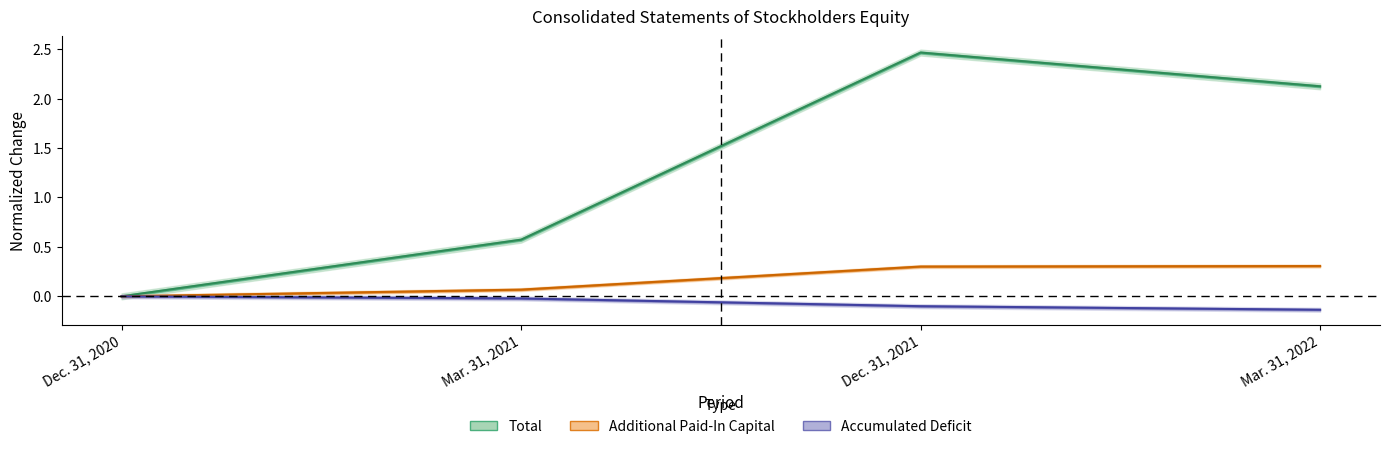

What position from the left is Dec. 31, 2020?

1